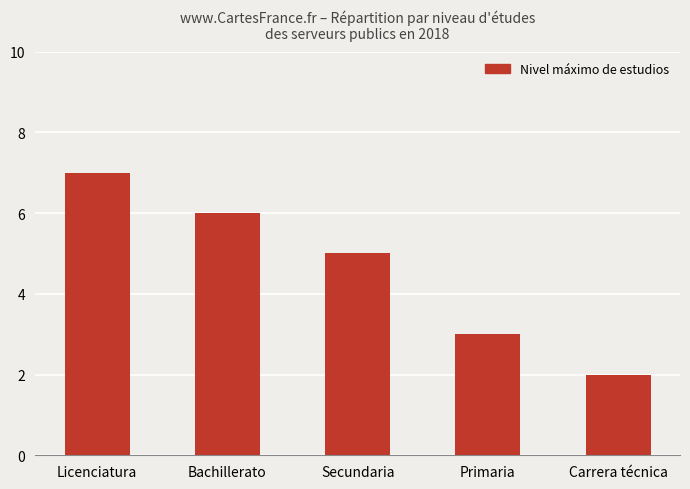

Reading left to right, what are all the values shown in this chart?

Licenciatura=7	Bachillerato=6	Secundaria=5	Primaria=3	Carrera técnica=2